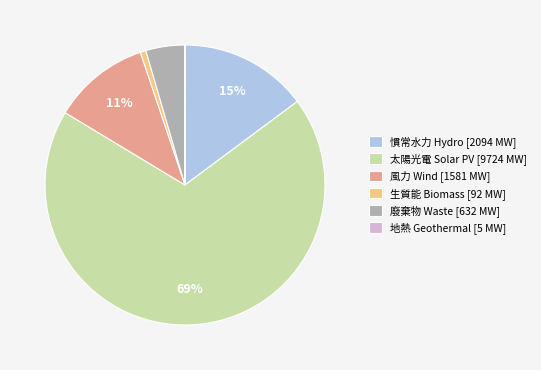

Does any single category account for the majority?

Yes